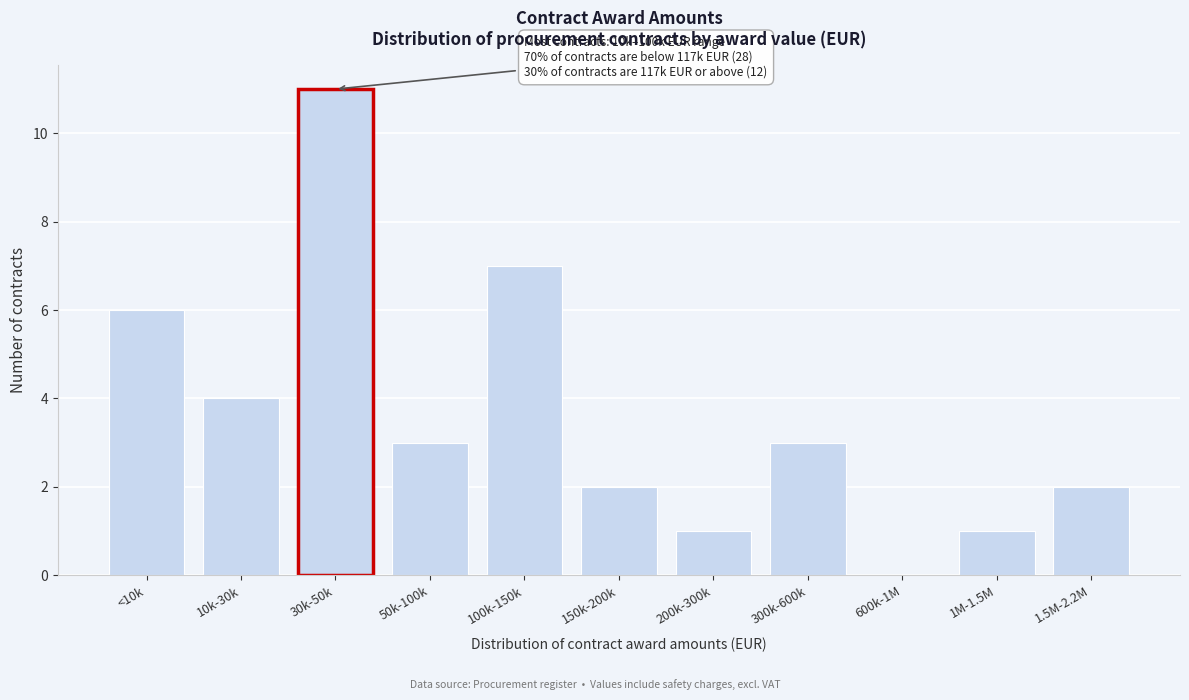

Reading right to left, extract all data points from this chart.

1.5M-2.2M=2	1M-1.5M=1	600k-1M=0	300k-600k=3	200k-300k=1	150k-200k=2	100k-150k=7	50k-100k=3	30k-50k=11	10k-30k=4	<10k=6